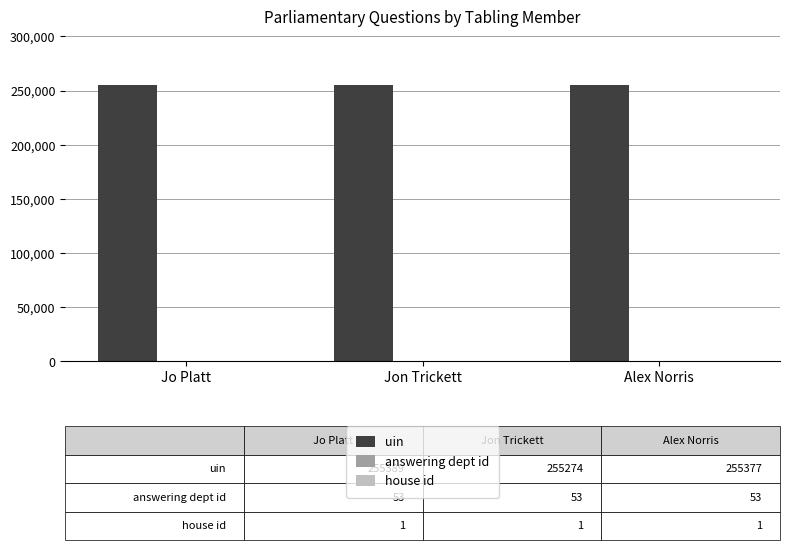

Which series has the largest total across all categories?

uin